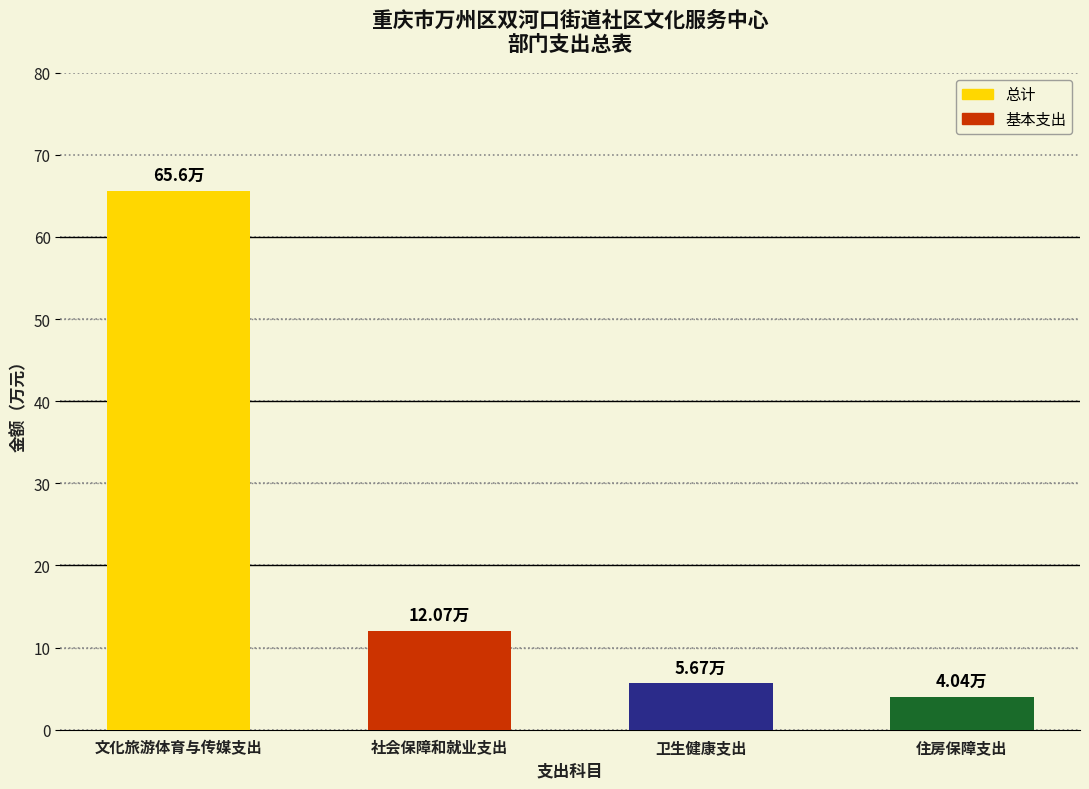

Is it true that the value at 社会保障和就业支出 is 20.4?

False